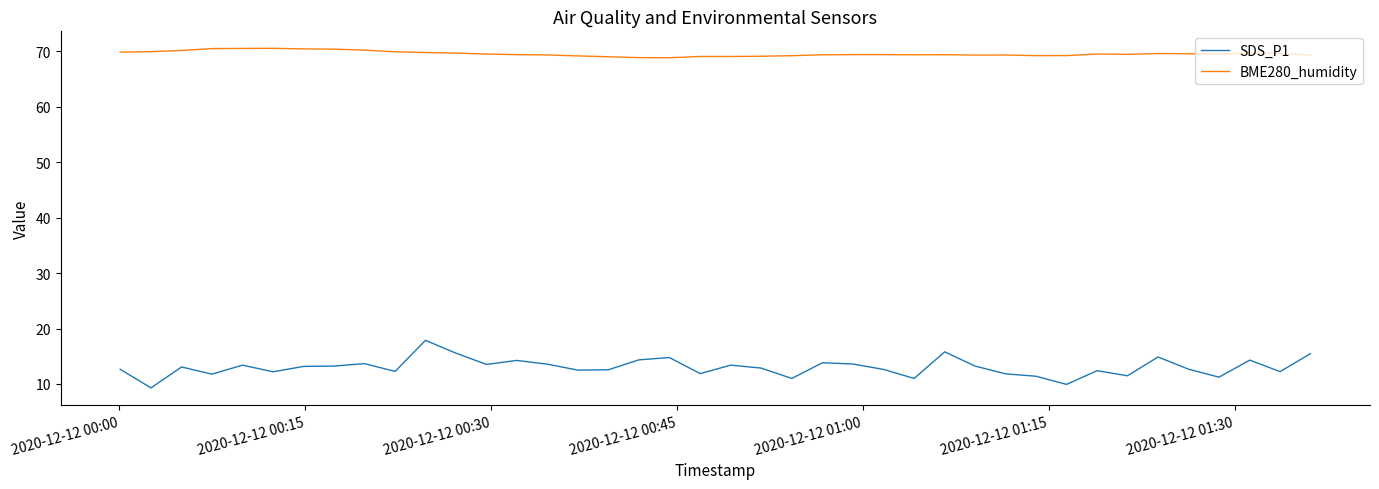

True or false: SDS_P1 and BME280_humidity intersect in this chart.

False